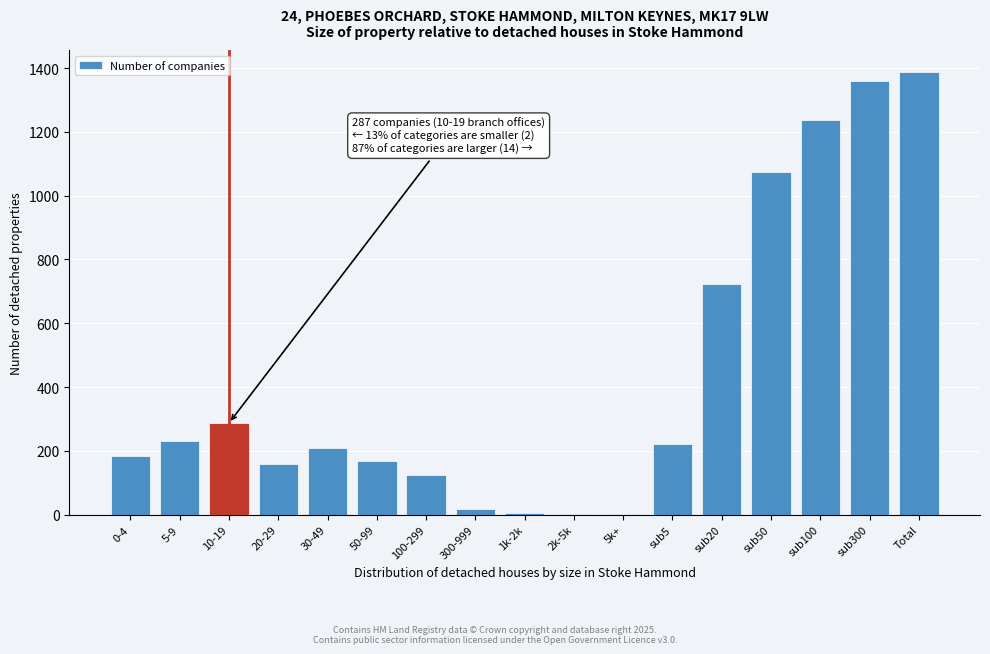

True or false: the data shows 2406 at Total.

False